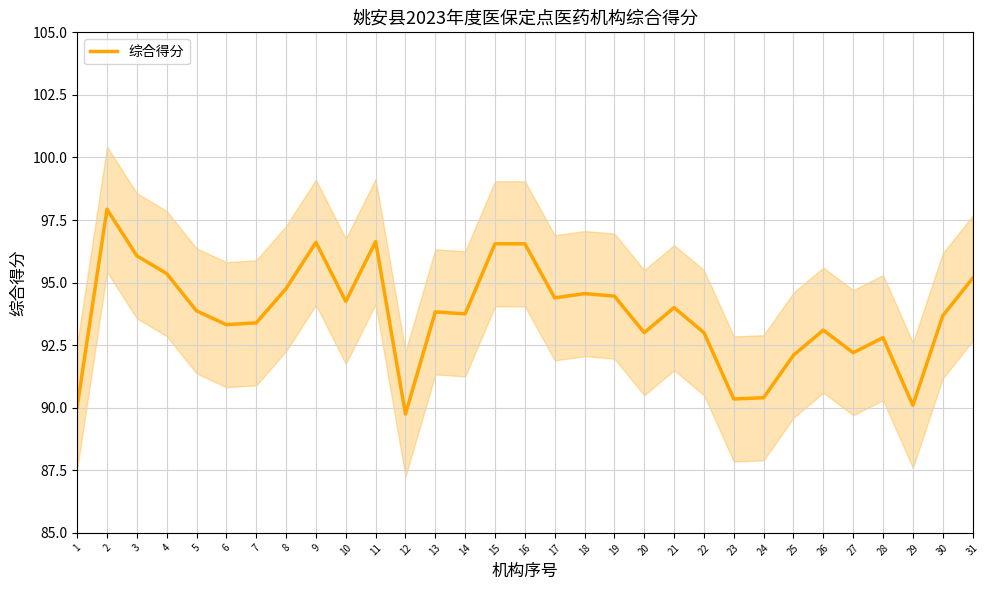

Count the number of categories in the chart.

31